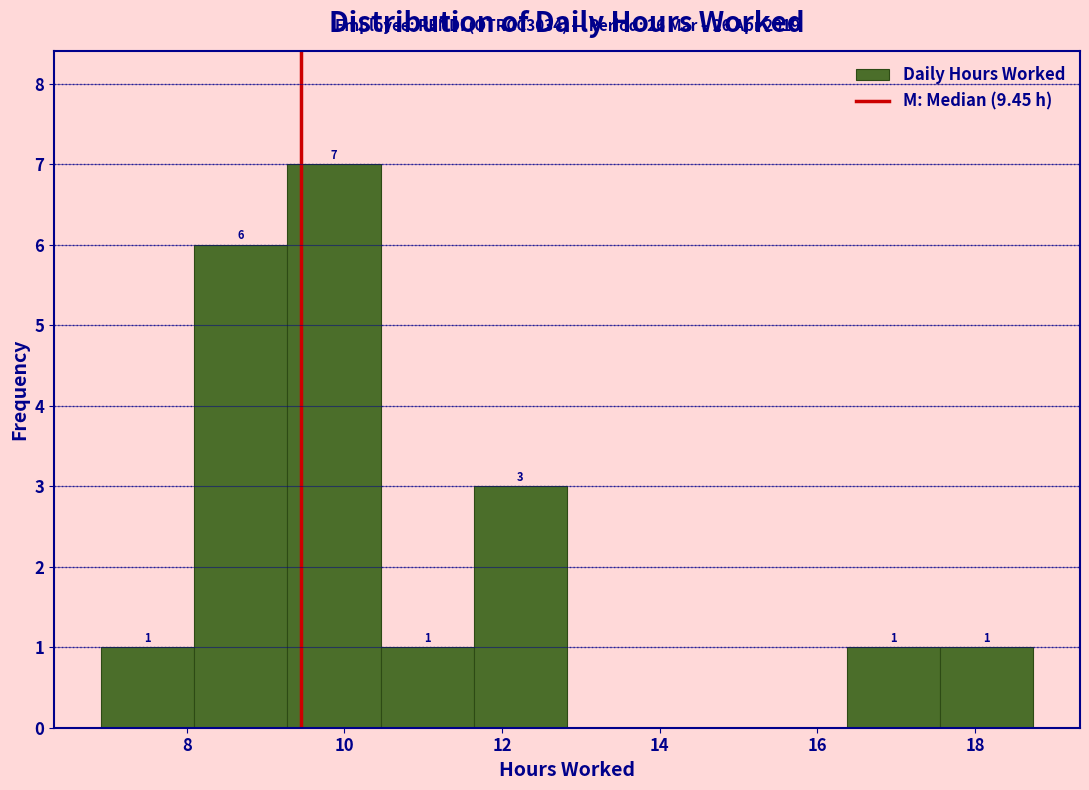

Over which range of the x-axis is the bar tallest?

9.2 to 10.4